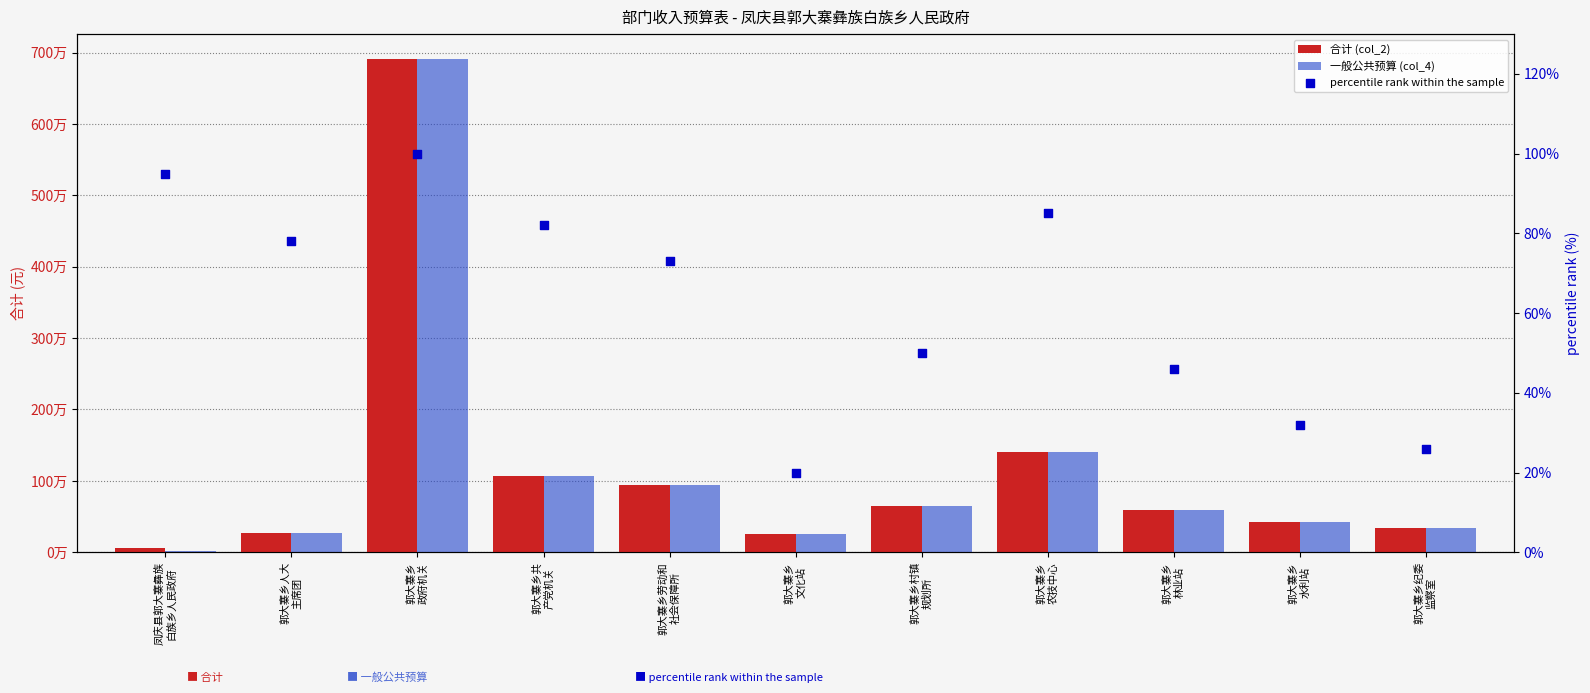

Which series has the largest Y range (max minus min)?

一般公共预算 (col_4)